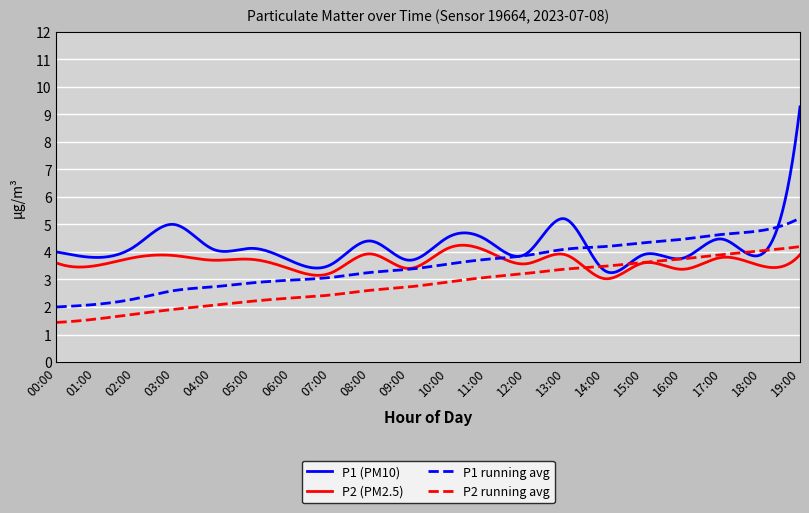

What is the greatest value displayed?

9.3